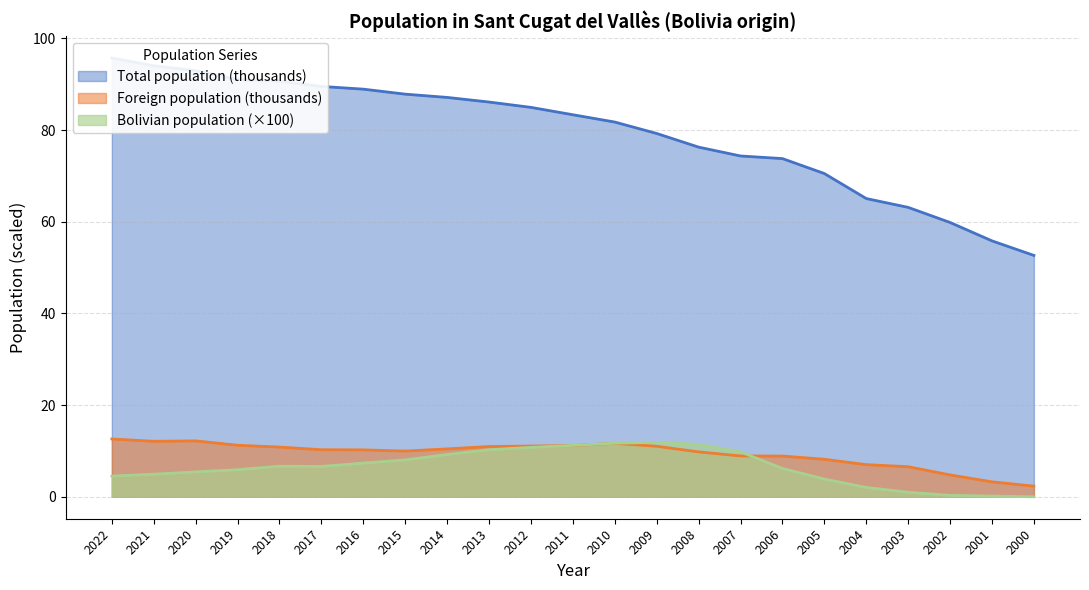

Which series has the largest total across all categories?

Total population